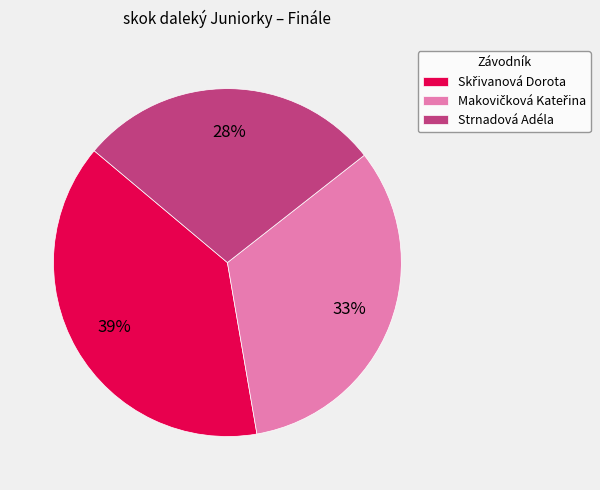

True or false: Strnadová Adéla accounts for 14% of the total.

False